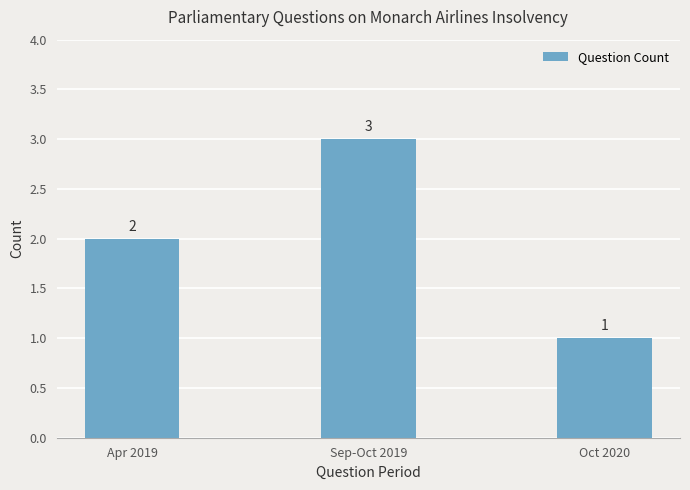

Reading left to right, transcribe all the data shown in this chart.

2	3	1